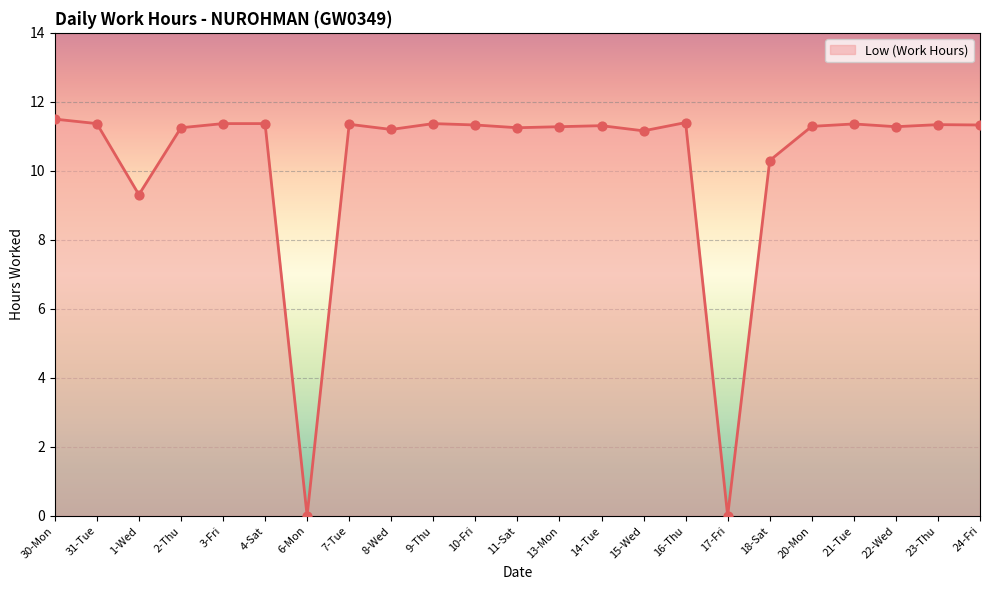

What is the ratio of the value at 24-Fri to the value at 2-Thu?

1.0